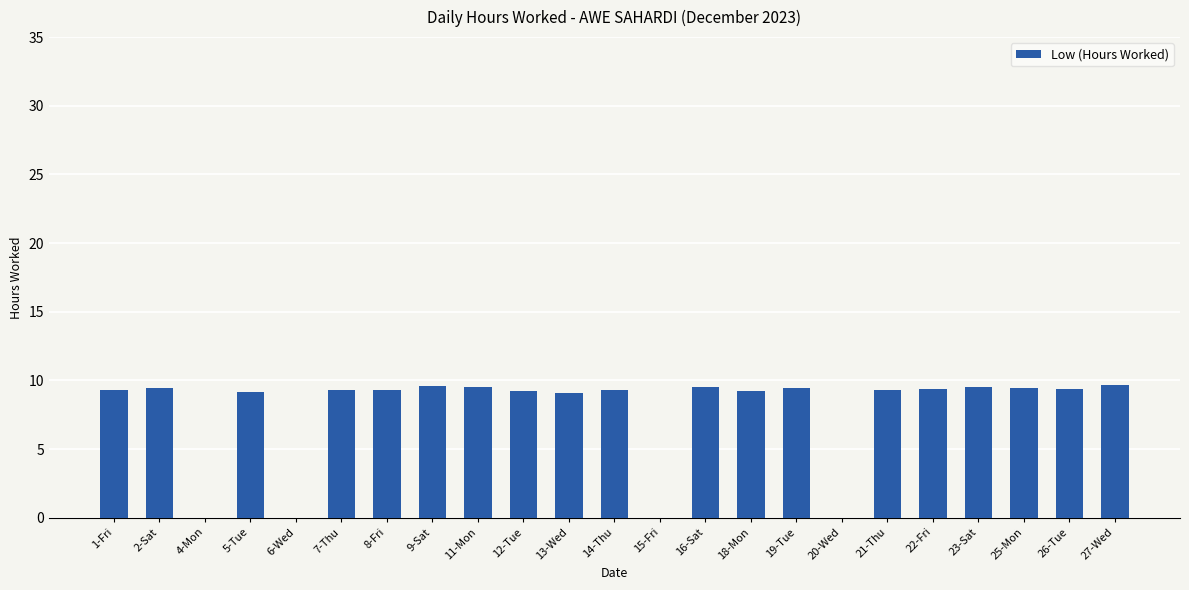

What is the maximum value shown in the chart?

9.7